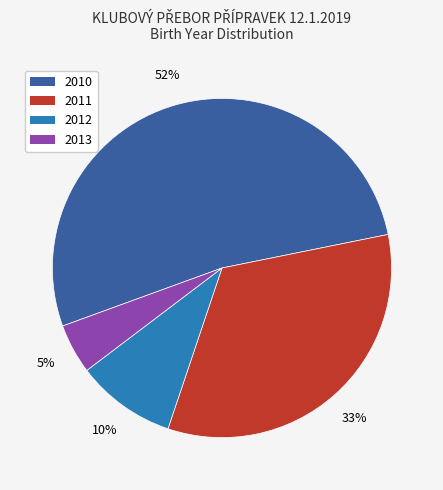

To the nearest percent, what is the combined percentage of 2010 and 2013?

57%